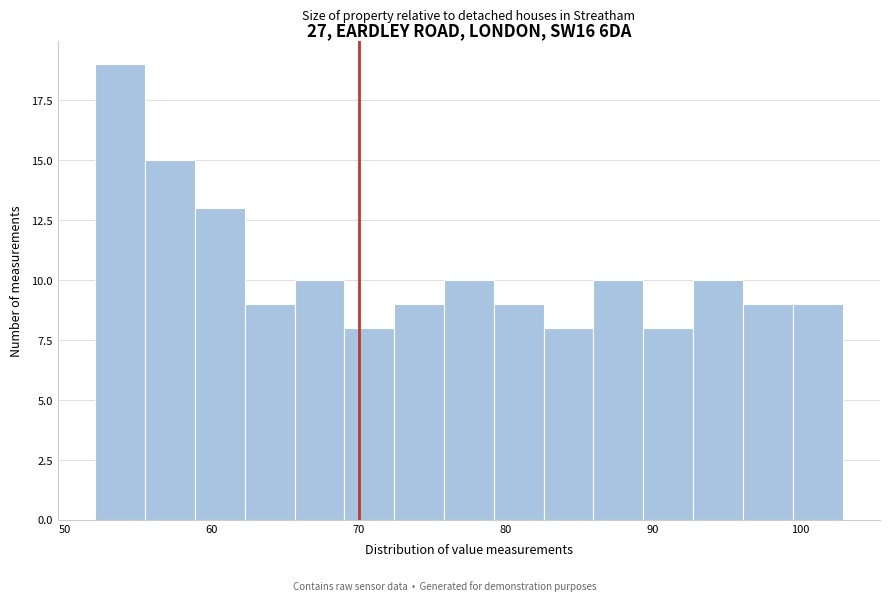

Around what value on the x-axis is the tallest bar? Give the approximate position of its centre, as read against the axis.

54